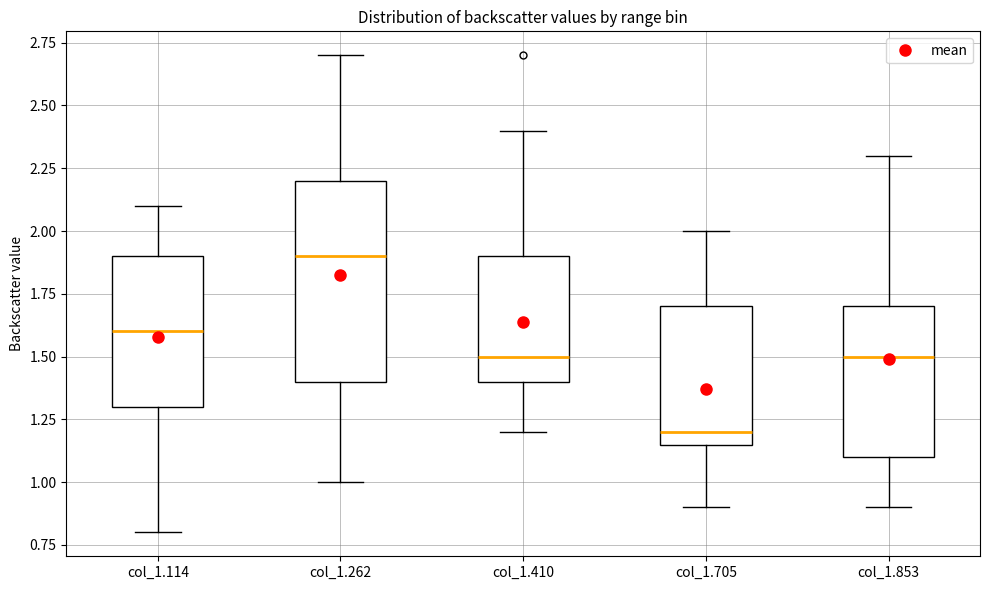

Reading left to right, read every box against the y-axis: the position of its median line, the range the box covers, and the ends of its whiskers. The values are not printed on the chart, so give them approximately, as read against the axis.

col_1.114: median 1.60, box 1.30 to 1.90, whiskers 0.80 to 2.10
col_1.262: median 1.90, box 1.40 to 2.20, whiskers 1.00 to 2.70
col_1.410: median 1.50, box 1.40 to 1.90, whiskers 1.20 to 2.40
col_1.705: median 1.20, box 1.15 to 1.70, whiskers 0.90 to 2.00
col_1.853: median 1.50, box 1.10 to 1.70, whiskers 0.90 to 2.30